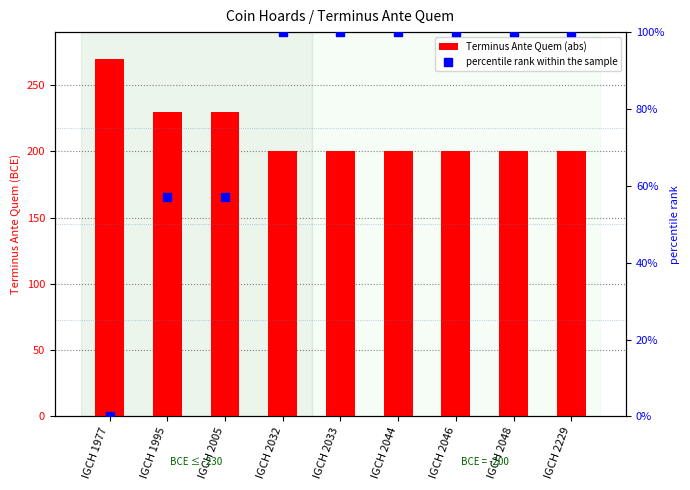

Which series has the largest total across all categories?

Terminus Ante Quem (abs)